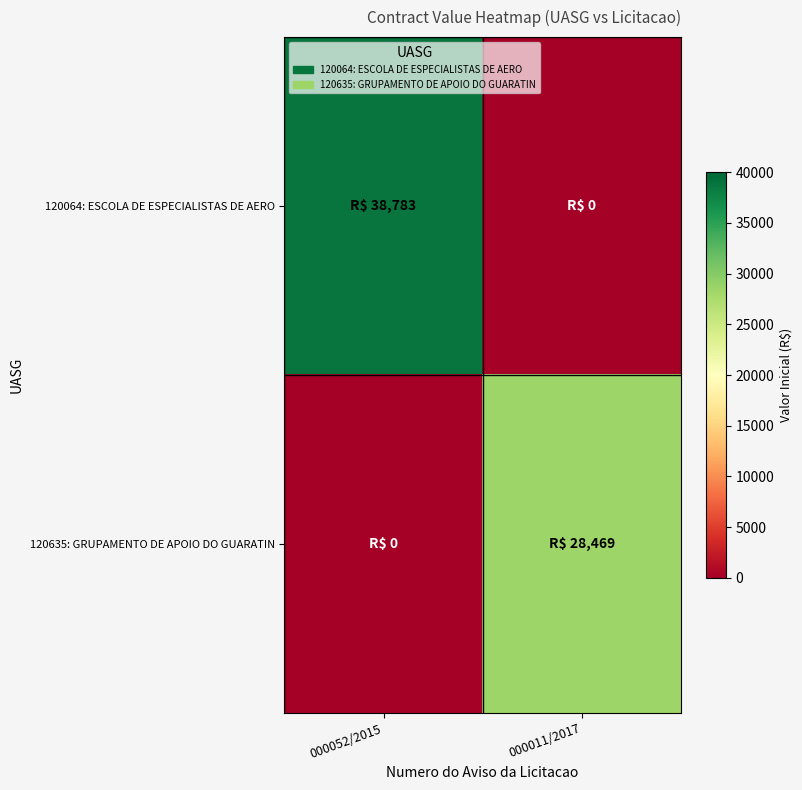

Reading right to left, transcribe all the data shown in this chart.

120064: ESCOLA DE ESPECIALISTAS DE AERO: 000011/2017=0	000052/2015=38783
120635: GRUPAMENTO DE APOIO DO GUARATIN: 000011/2017=28469	000052/2015=0